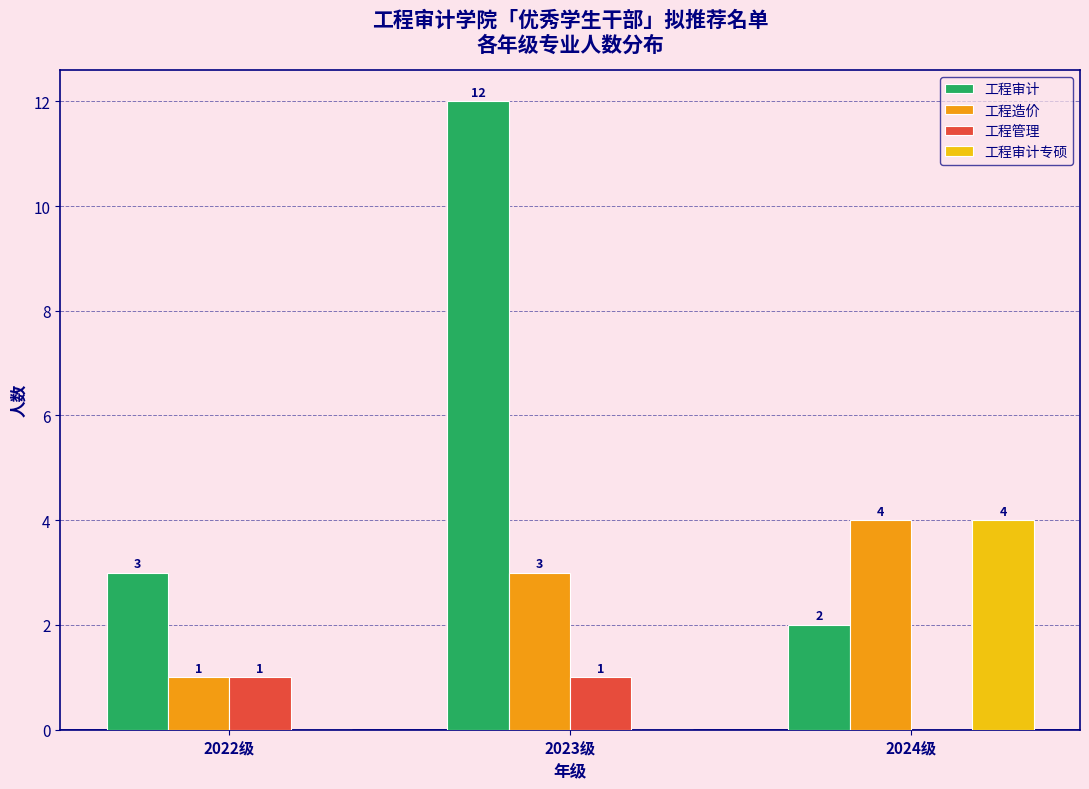

Reading right to left, what are all the values shown in this chart?

工程审计: 2024级=2	2023级=12	2022级=3
工程造价: 2024级=4	2023级=3	2022级=1
工程管理: 2024级=0	2023级=1	2022级=1
工程审计专硕: 2024级=4	2023级=0	2022级=0